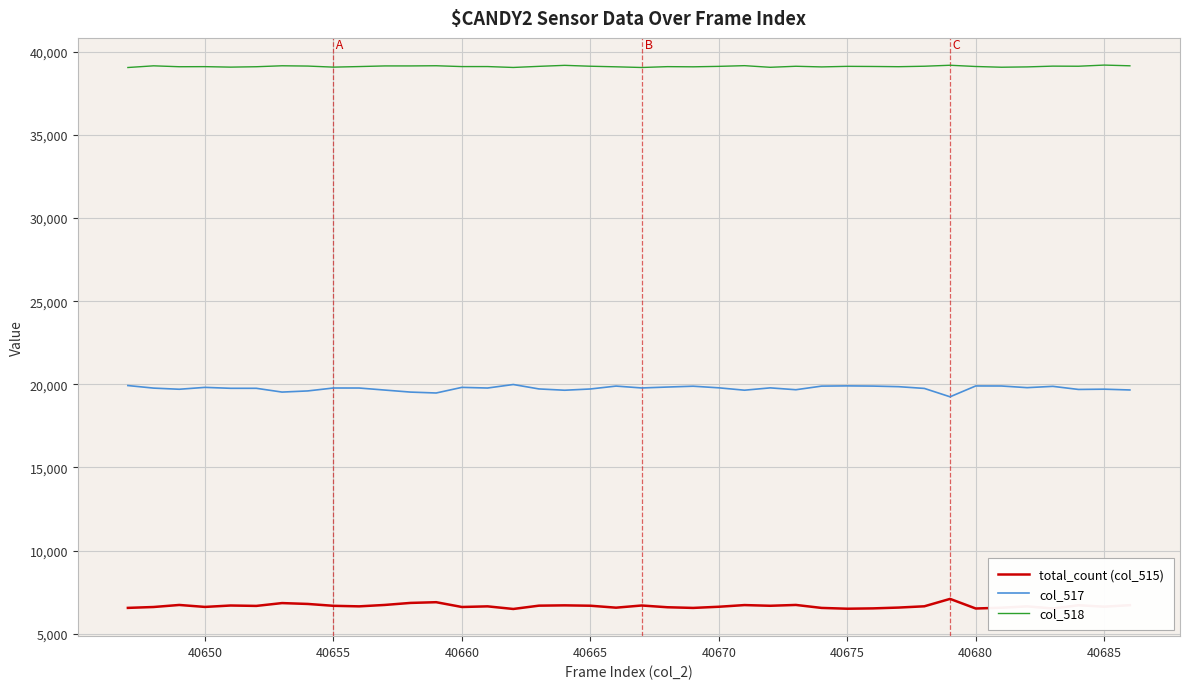

Rank the series by their average value, from highest to lowest.

col_518, col_517, total_count (col_515)